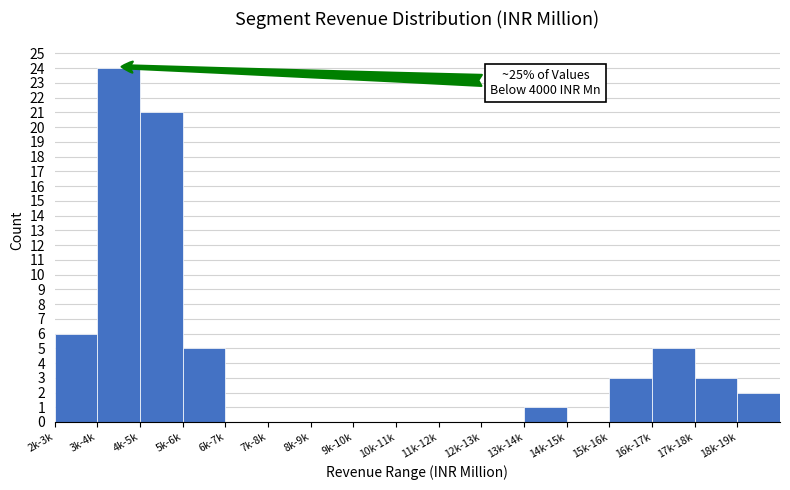

Reading left to right, extract all data points from this chart.

2k-3k=6	3k-4k=24	4k-5k=21	5k-6k=5	6k-7k=0	7k-8k=0	8k-9k=0	9k-10k=0	10k-11k=0	11k-12k=0	12k-13k=0	13k-14k=1	14k-15k=0	15k-16k=3	16k-17k=5	17k-18k=3	18k-19k=2